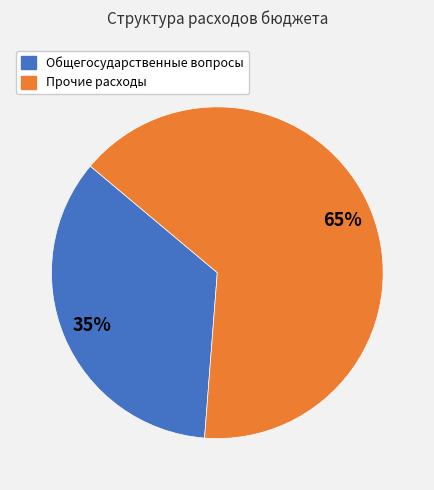

Does any single category account for the majority?

Yes